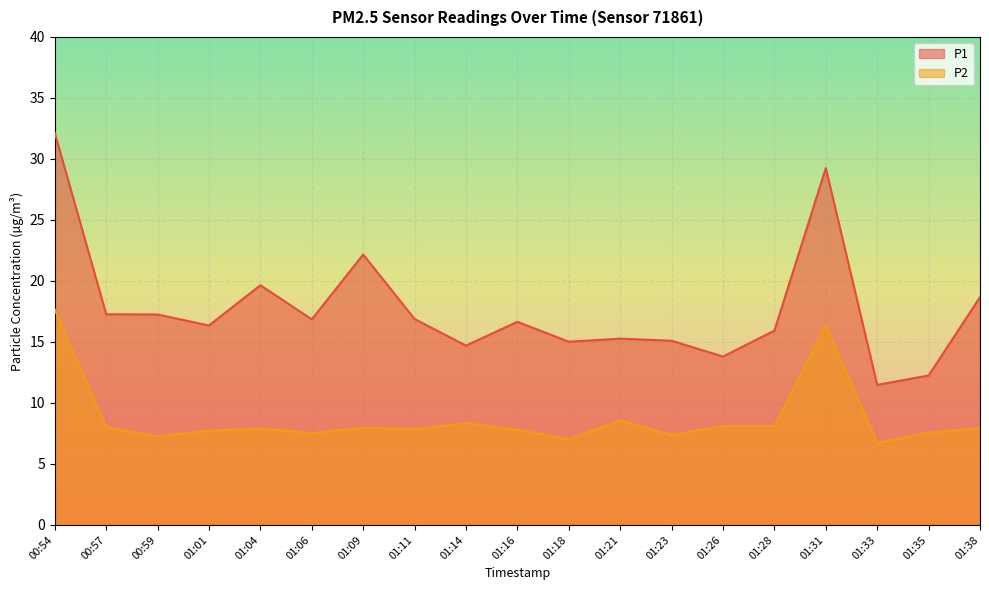

What is the maximum value for P1?

32.1